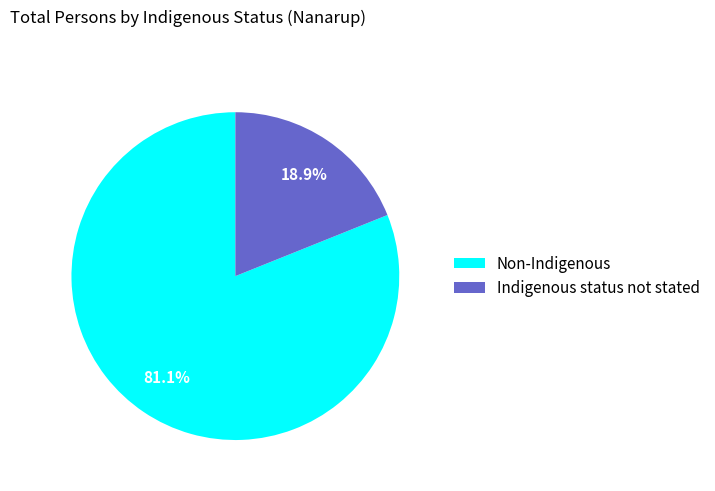

What percentage is NOT represented by Non-Indigenous?

18.9%